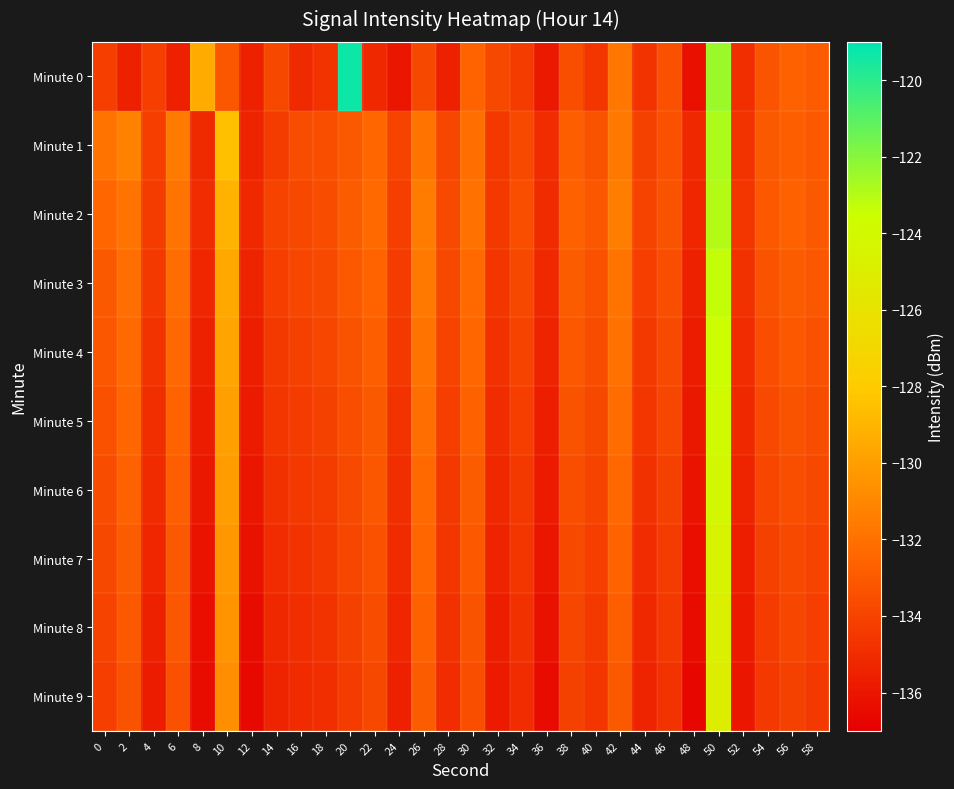

Reading right to left, what are all the values shown in this chart?

Minute 0: 58=-133.0	56=-132.7	54=-133.2	52=-134.9	50=-122.5	48=-136.3	46=-133.4	44=-134.7	42=-131.8	40=-134.6	38=-133.5	36=-135.8	34=-134.3	32=-133.8	30=-132.6	28=-135.5	26=-133.8	24=-136.0	22=-135.2	20=-119.3	18=-134.7	16=-135.1	14=-133.8	12=-135.5	10=-133.2	8=-129.4	6=-135.5	4=-134.2	2=-135.5	0=-134.2
Minute 1: 58=-133.1	56=-132.8	54=-133.0	52=-134.7	50=-122.8	48=-135.2	46=-133.4	44=-134.1	42=-131.6	40=-133.3	38=-132.8	36=-135.0	34=-133.7	32=-134.5	30=-132.1	28=-133.9	26=-131.8	24=-134.0	22=-132.5	20=-133.0	18=-133.6	16=-133.6	14=-134.4	12=-135.5	10=-128.5	8=-135.1	6=-131.6	4=-134.2	2=-131.3	0=-131.9
Minute 2: 58=-133.0	56=-132.7	54=-133.1	52=-134.6	50=-123.0	48=-135.3	46=-133.3	44=-134.0	42=-131.4	40=-133.2	38=-132.7	36=-135.1	34=-133.5	32=-134.4	30=-132.0	28=-133.7	26=-131.5	24=-134.2	22=-132.3	20=-132.9	18=-133.6	16=-133.8	14=-134.0	12=-135.2	10=-129.1	8=-135.0	6=-131.9	4=-134.3	2=-131.8	0=-132.5
Minute 3: 58=-133.2	56=-132.9	54=-133.3	52=-134.8	50=-123.3	48=-135.5	46=-133.5	44=-134.2	42=-131.8	40=-133.4	38=-132.9	36=-135.2	34=-133.8	32=-134.6	30=-132.3	28=-133.8	26=-131.7	24=-134.3	22=-132.6	20=-133.1	18=-133.7	16=-133.9	14=-134.2	12=-135.4	10=-129.5	8=-135.3	6=-132.2	4=-134.5	2=-132.1	0=-133.0
Minute 4: 58=-133.4	56=-133.1	54=-133.5	52=-135.0	50=-123.6	48=-135.7	46=-133.7	44=-134.4	42=-132.0	40=-133.6	38=-133.1	36=-135.4	34=-134.0	32=-134.8	30=-132.5	28=-134.0	26=-131.9	24=-134.5	22=-132.8	20=-133.3	18=-133.9	16=-134.1	14=-134.4	12=-135.6	10=-129.7	8=-135.5	6=-132.4	4=-134.7	2=-132.3	0=-133.2
Minute 5: 58=-133.6	56=-133.3	54=-133.7	52=-135.2	50=-123.9	48=-135.9	46=-133.9	44=-134.6	42=-132.2	40=-133.8	38=-133.3	36=-135.6	34=-134.2	32=-135.0	30=-132.7	28=-134.2	26=-132.1	24=-134.7	22=-133.0	20=-133.5	18=-134.1	16=-134.3	14=-134.6	12=-135.8	10=-129.9	8=-135.7	6=-132.6	4=-134.9	2=-132.5	0=-133.4
Minute 6: 58=-133.8	56=-133.5	54=-133.9	52=-135.4	50=-124.2	48=-136.1	46=-134.1	44=-134.8	42=-132.4	40=-134.0	38=-133.5	36=-135.8	34=-134.4	32=-135.2	30=-132.9	28=-134.4	26=-132.3	24=-134.9	22=-133.2	20=-133.7	18=-134.3	16=-134.5	14=-134.8	12=-136.0	10=-130.1	8=-135.9	6=-132.8	4=-135.1	2=-132.7	0=-133.6
Minute 7: 58=-134.0	56=-133.7	54=-134.1	52=-135.6	50=-124.5	48=-136.3	46=-134.3	44=-135.0	42=-132.6	40=-134.2	38=-133.7	36=-136.0	34=-134.6	32=-135.4	30=-133.1	28=-134.6	26=-132.5	24=-135.1	22=-133.4	20=-133.9	18=-134.5	16=-134.7	14=-135.0	12=-136.2	10=-130.3	8=-136.1	6=-133.0	4=-135.3	2=-132.9	0=-133.8
Minute 8: 58=-134.2	56=-133.9	54=-134.3	52=-135.8	50=-124.8	48=-136.5	46=-134.5	44=-135.2	42=-132.8	40=-134.4	38=-133.9	36=-136.2	34=-134.8	32=-135.6	30=-133.3	28=-134.8	26=-132.7	24=-135.3	22=-133.6	20=-134.1	18=-134.7	16=-134.9	14=-135.2	12=-136.4	10=-130.5	8=-136.3	6=-133.2	4=-135.5	2=-133.1	0=-134.0
Minute 9: 58=-134.4	56=-134.1	54=-134.5	52=-136.0	50=-125.1	48=-136.7	46=-134.7	44=-135.4	42=-133.0	40=-134.6	38=-134.1	36=-136.4	34=-135.0	32=-135.8	30=-133.5	28=-135.0	26=-132.9	24=-135.5	22=-133.8	20=-134.3	18=-134.9	16=-135.1	14=-135.4	12=-136.6	10=-130.7	8=-136.5	6=-133.4	4=-135.7	2=-133.3	0=-134.2